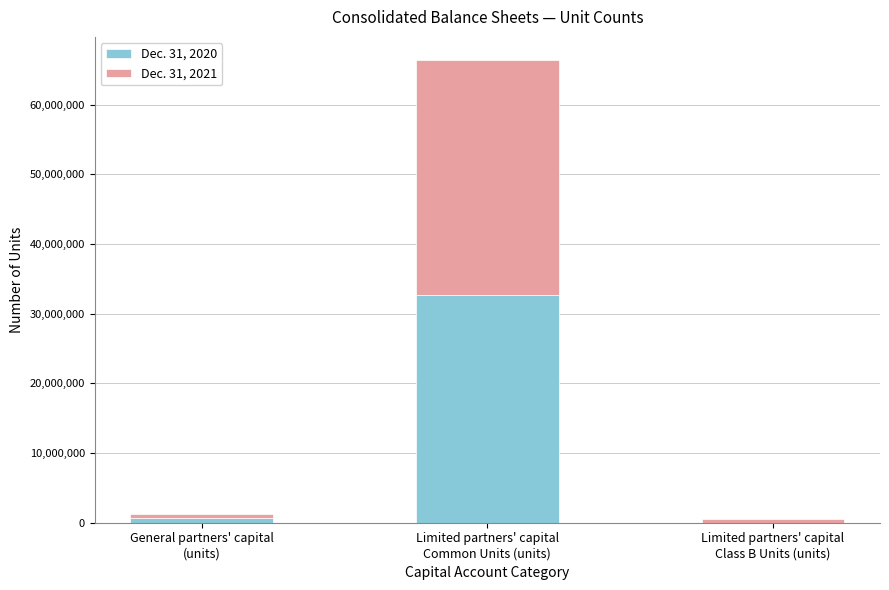

Does the chart contain stacked bars?

Yes